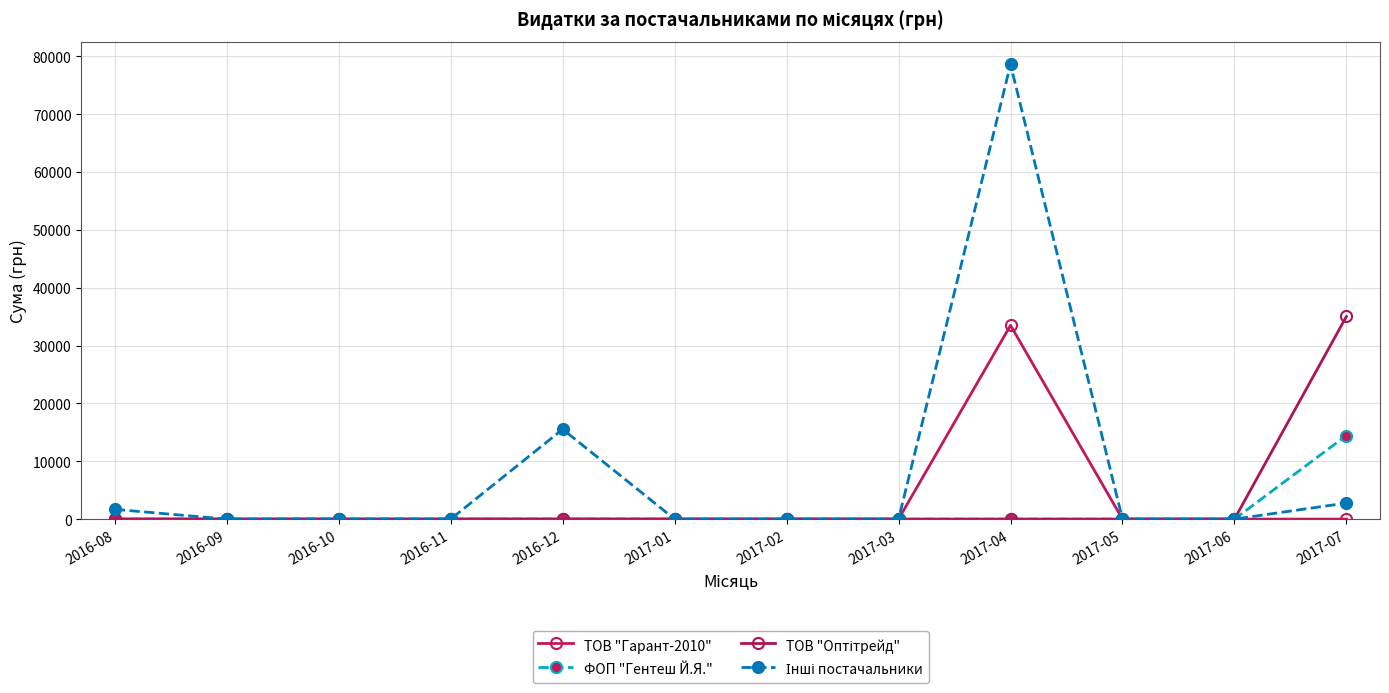

True or false: ТОВ "Гарант-2010" and ТОВ "Оптітрейд" intersect in this chart.

False